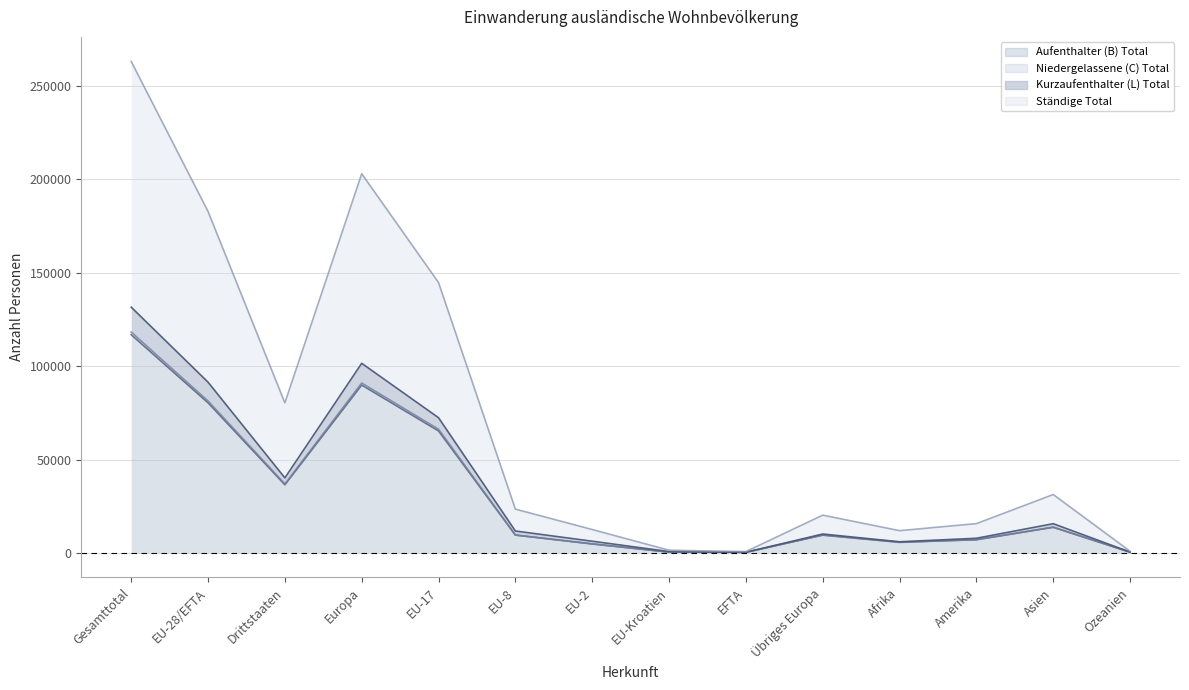

True or false: Kurzaufenthalter (L) Total and Aufenthalter (B) Total intersect in this chart.

False